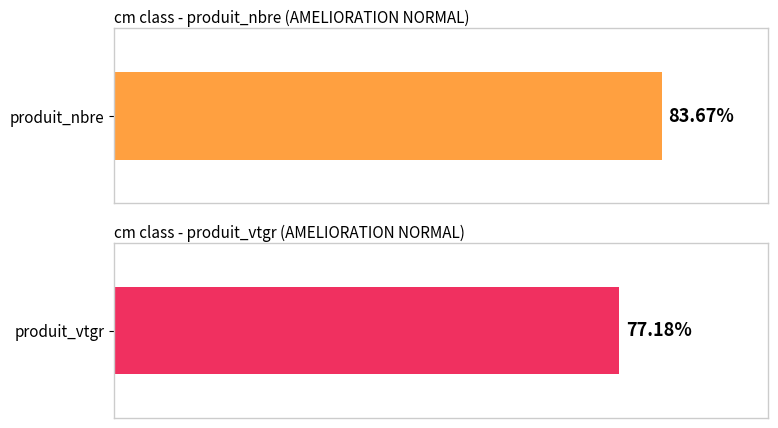

What are all the series names shown in the legend?

produit_nbre, produit_vtgr